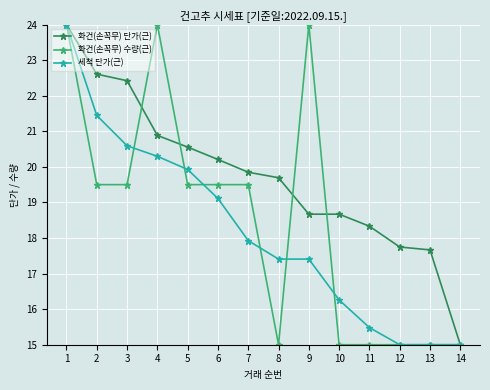

At which category does 화건(손꼭무) 수량(근) reach its first local peak?

4